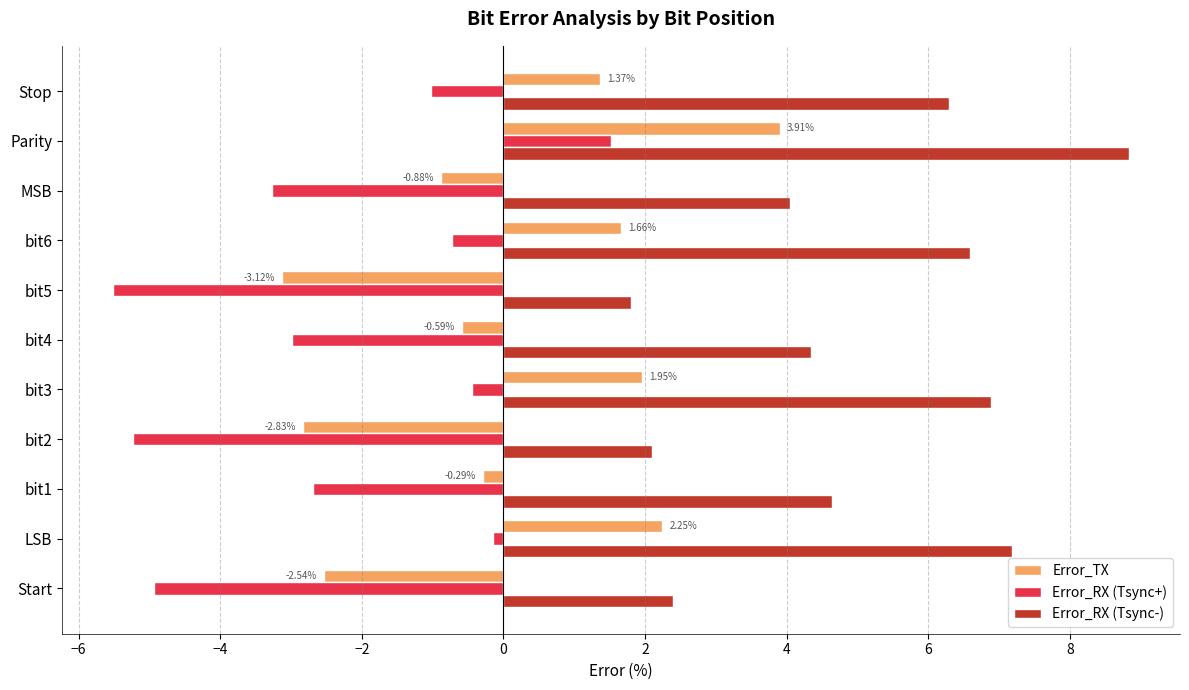

How many data points does each series have?

11